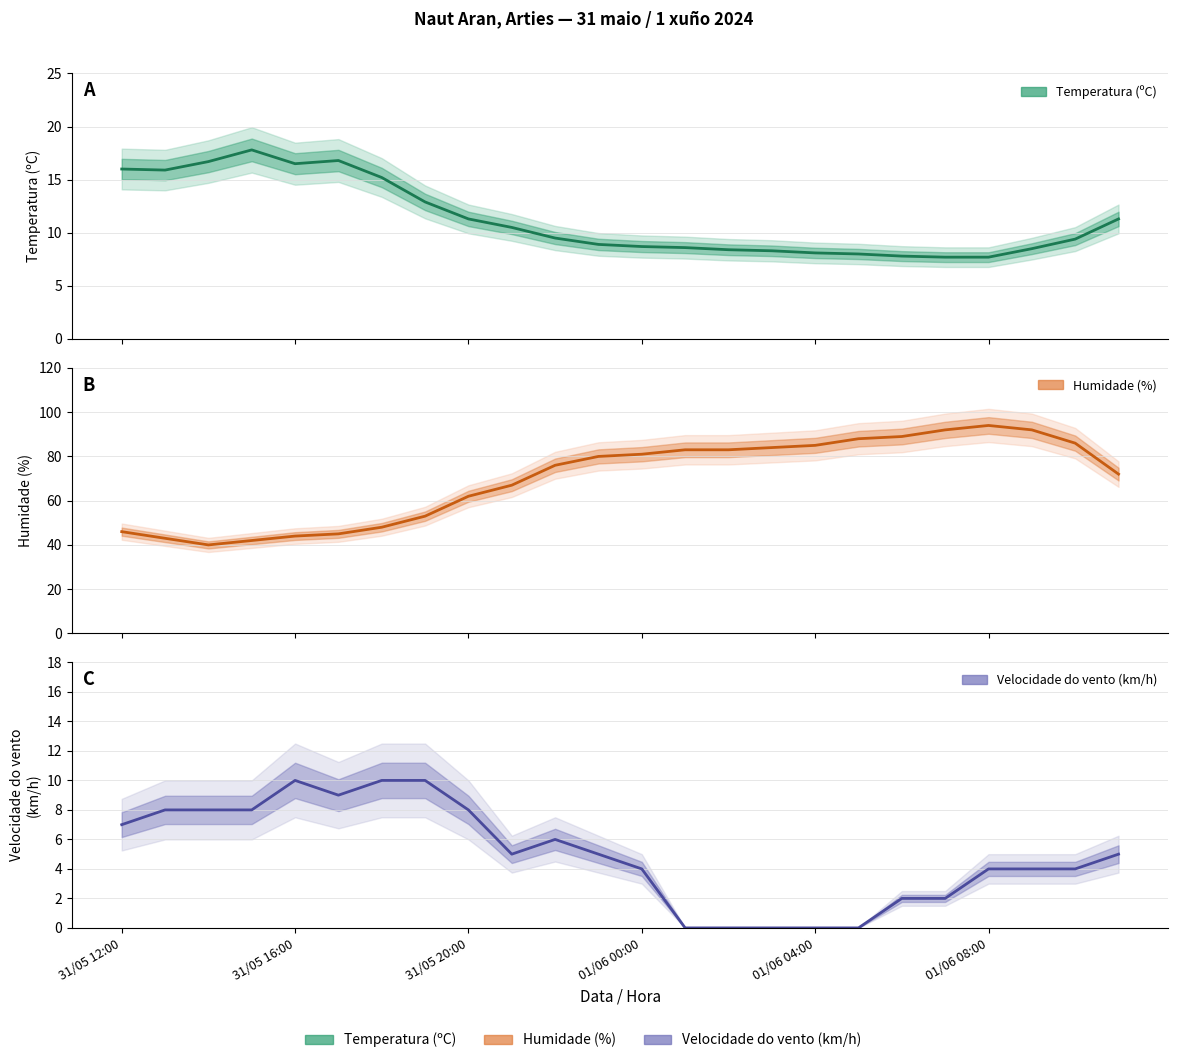

True or false: Velocidade do vento (km/h) has a value of 3.9 at 7.

False